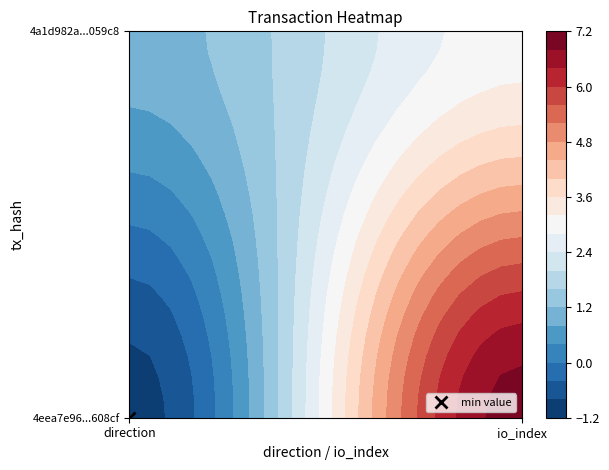

What is the average value of the 4a1d982a62b5a41d83e8ef31383619e877959c8 series?

2